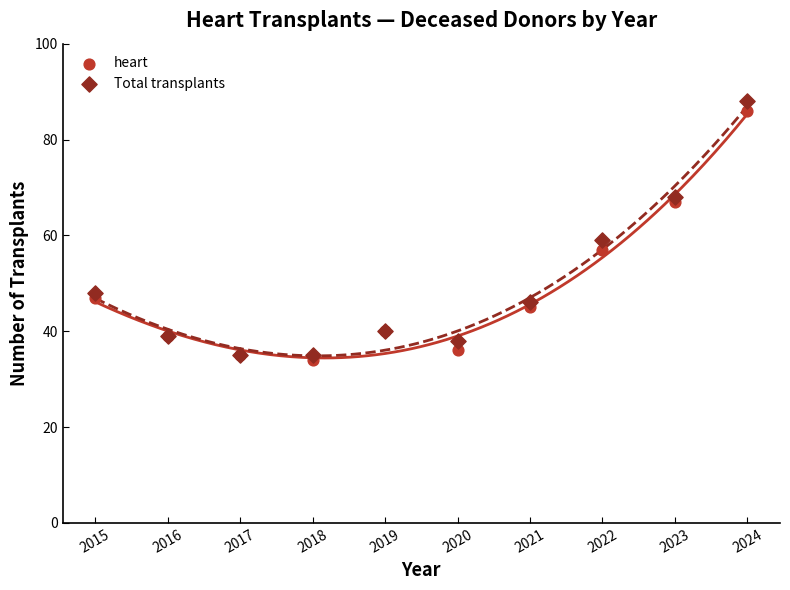

What are all the series names shown in the legend?

heart, Total transplants